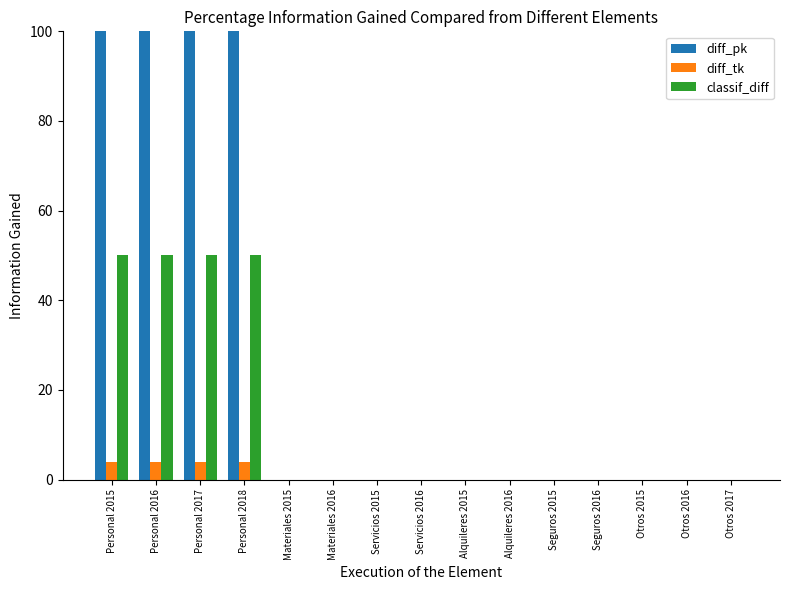

What are all the series names shown in the legend?

diff_pk, diff_tk, classif_diff